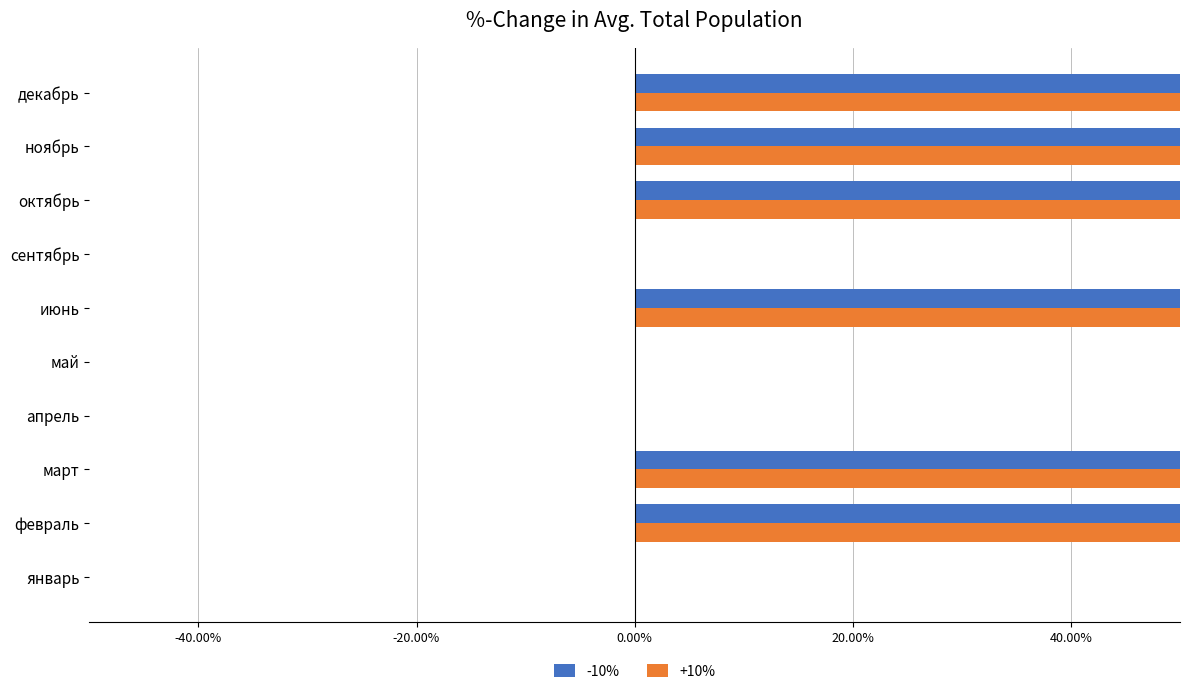

How many categories are shown in the chart?

10